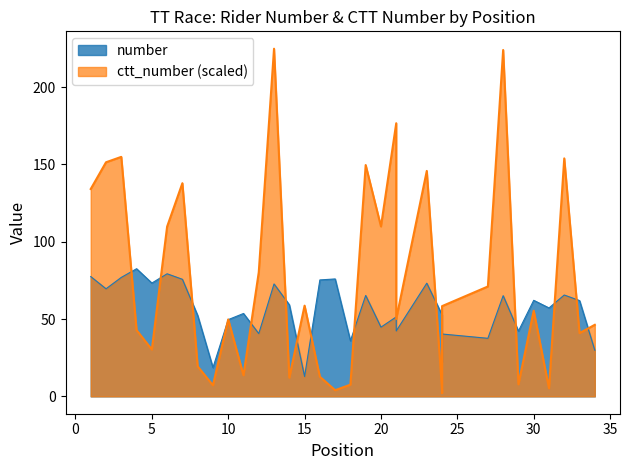

The number series shows 69.6 at 0. True or false?

True